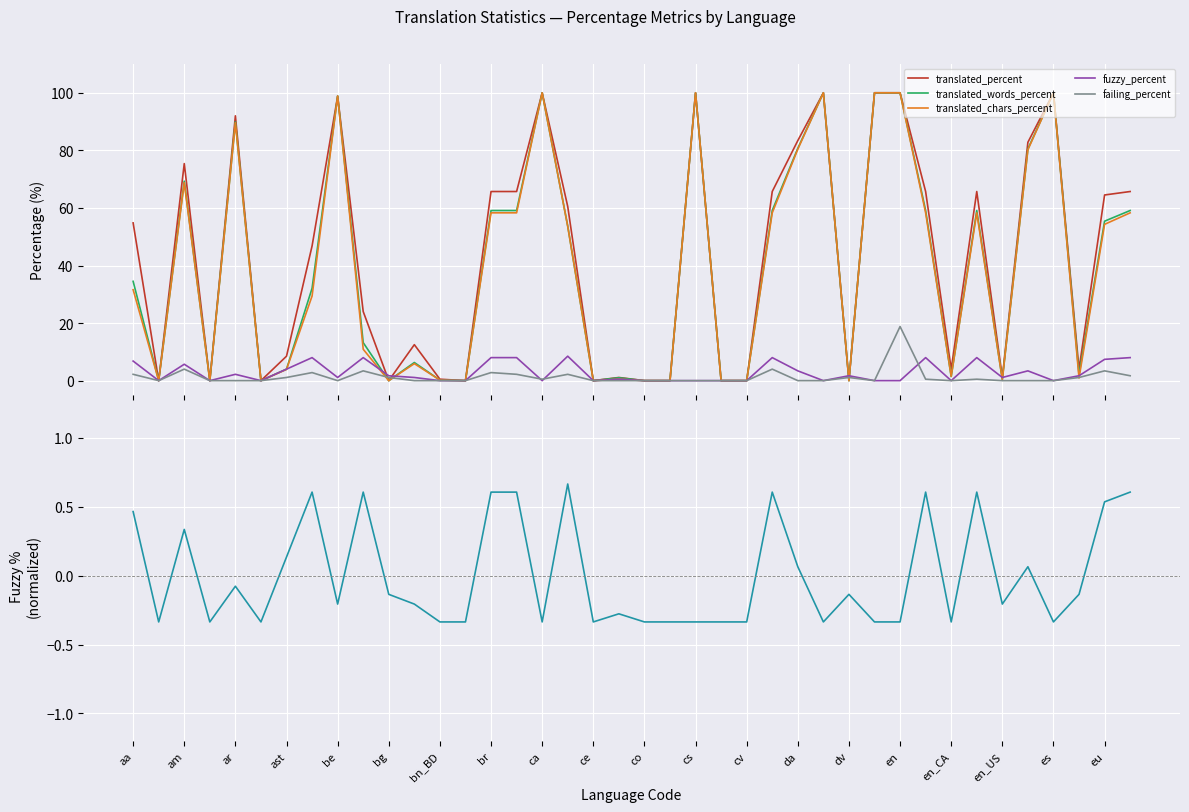

What is the total value across all series at 21?

-0.3